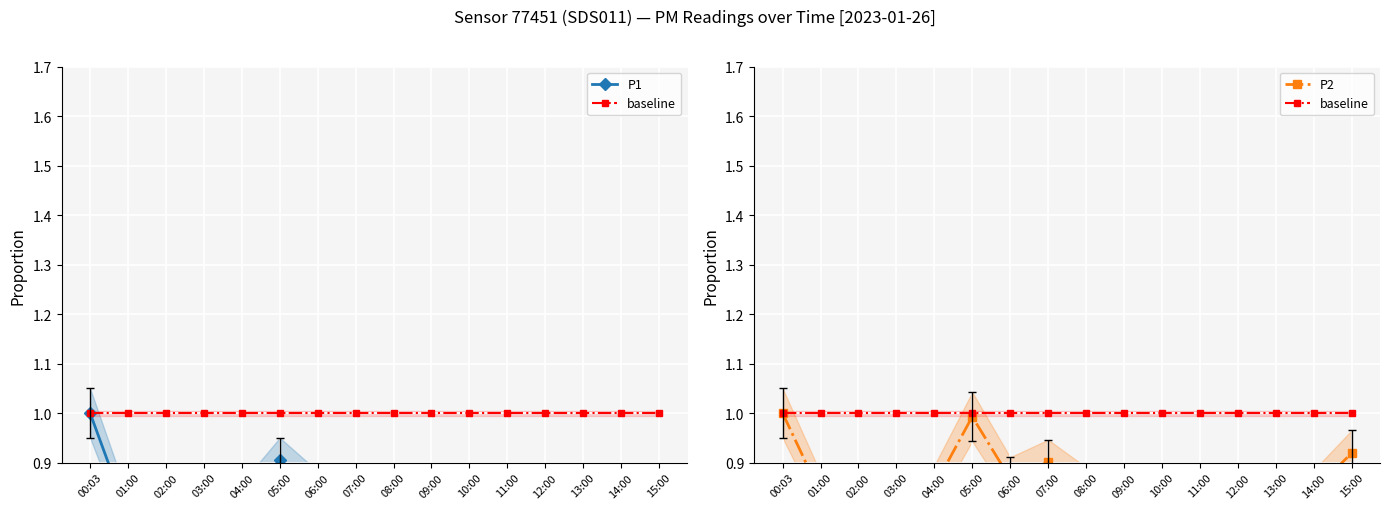

At how many categories does at least one series exceed 0?

16